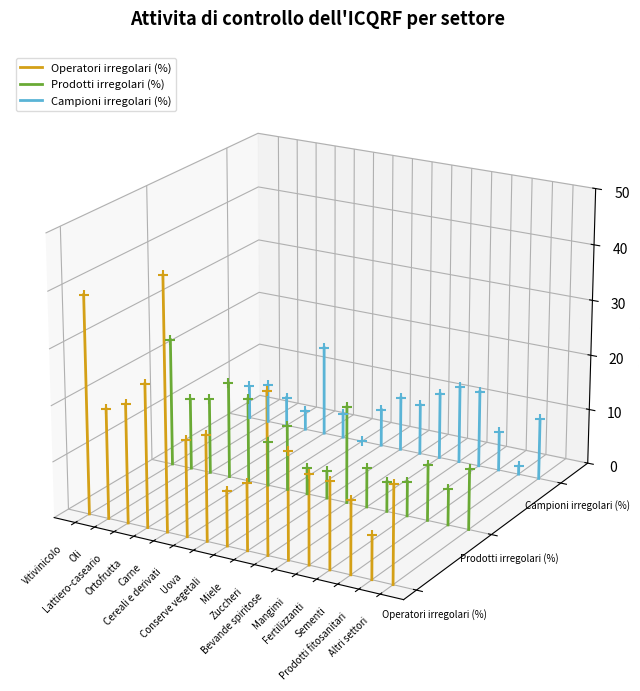

At which category is the sum across all series the highest?

Oli